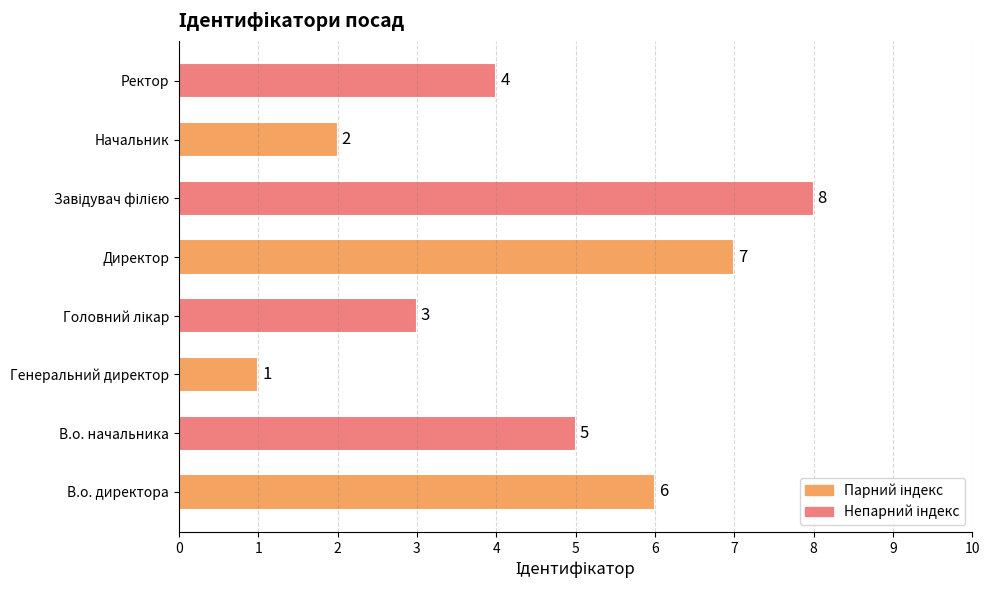

Where is the data nearest to the value 4?

Ректор